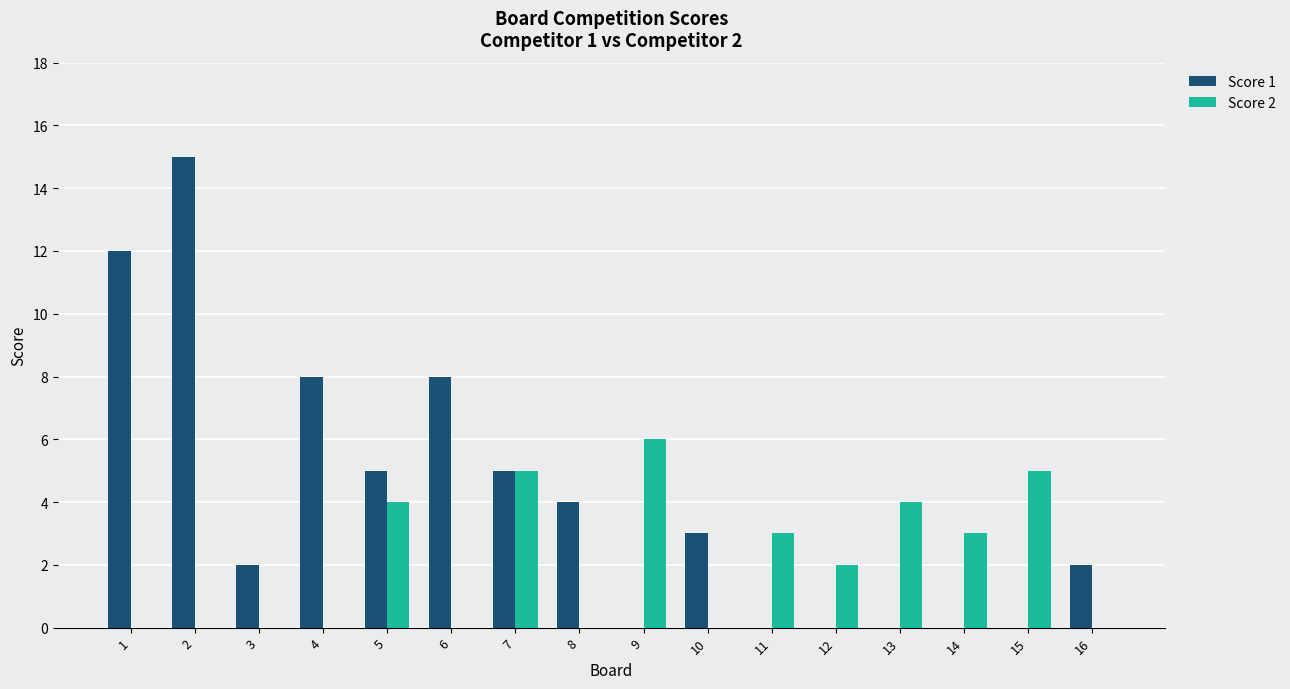

Which series has the largest total across all categories?

Score 1